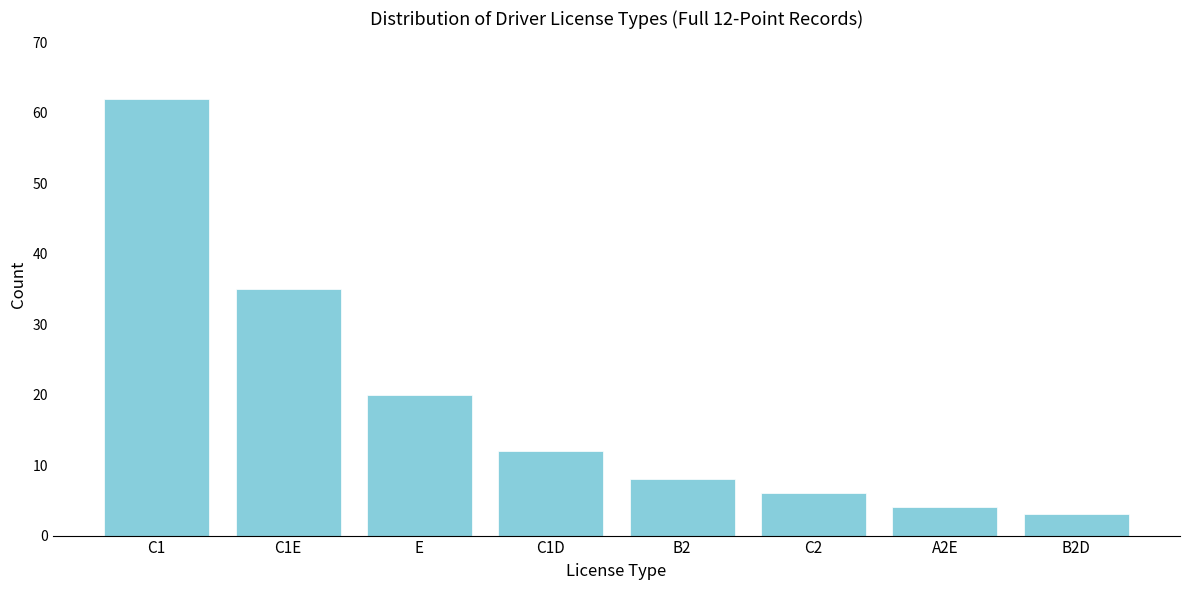

Reading left to right, list all the values displayed in this chart.

C1=62	C1E=35	E=20	C1D=12	B2=8	C2=6	A2E=4	B2D=3